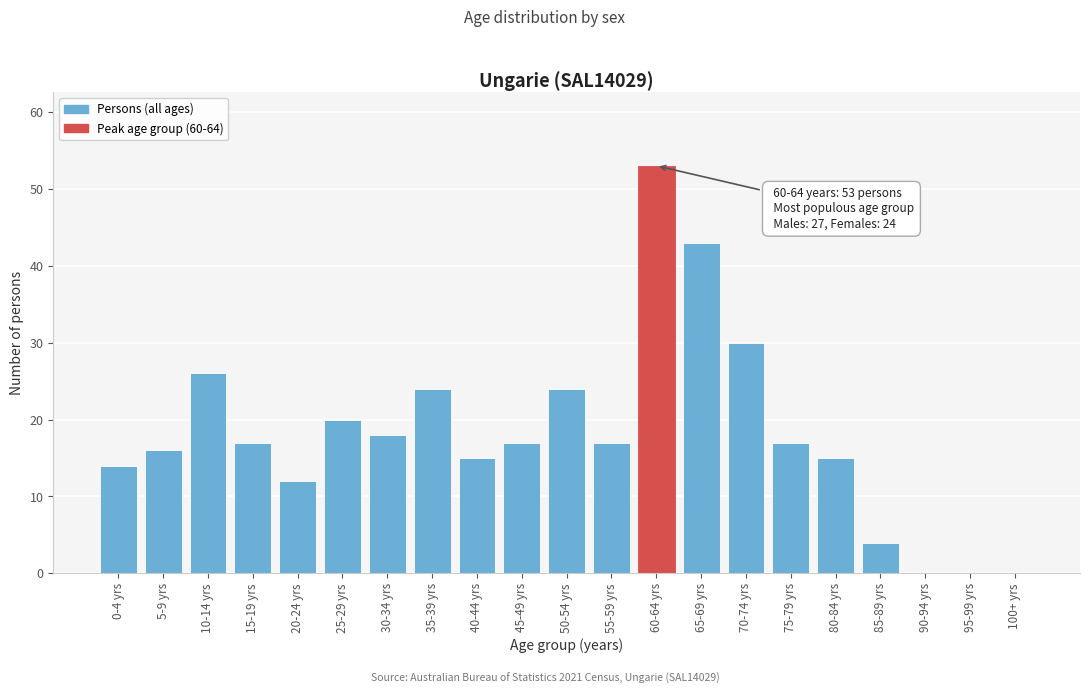

Reading left to right, extract all data points from this chart.

0-4 yrs=14	5-9 yrs=16	10-14 yrs=26	15-19 yrs=17	20-24 yrs=12	25-29 yrs=20	30-34 yrs=18	35-39 yrs=24	40-44 yrs=15	45-49 yrs=17	50-54 yrs=24	55-59 yrs=17	60-64 yrs=53	65-69 yrs=43	70-74 yrs=30	75-79 yrs=17	80-84 yrs=15	85-89 yrs=4	90-94 yrs=0	95-99 yrs=0	100+ yrs=0